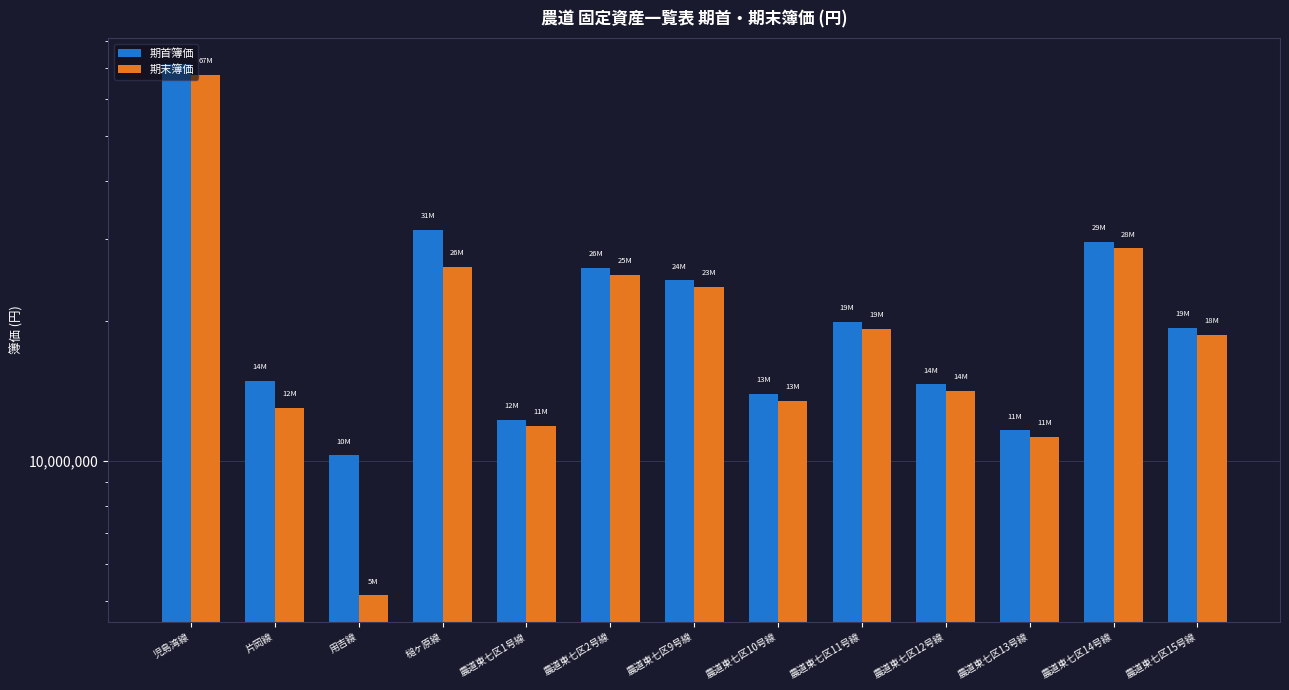

Reading right to left, list all the values displayed in this chart.

期首簿価: 農道東七区15号線=19316992	農道東七区14号線=29597386	農道東七区13号線=11636838	農道東七区12号線=14621004	農道東七区11号線=19918274	農道東七区10号線=13945172	農道東七区9号線=24469874	農道東七区2号線=26034148	農道東七区1号線=12285704	槌ヶ原線=31450420	用吉線=10285194	片岡線=14849478	児島湾線=71248842
期末簿価: 農道東七区15号線=18713337	農道東七区14号線=28672469	農道東七区13号線=11248944	農道東七区12号線=14164098	農道東七区11号線=19254333	農道東七区10号線=13480334	農道東七区9号線=23705191	農道東七区2号線=25166344	農道東七区1号線=11901776	槌ヶ原線=26208691	用吉線=5142620	片岡線=12993297	児島湾線=67686402